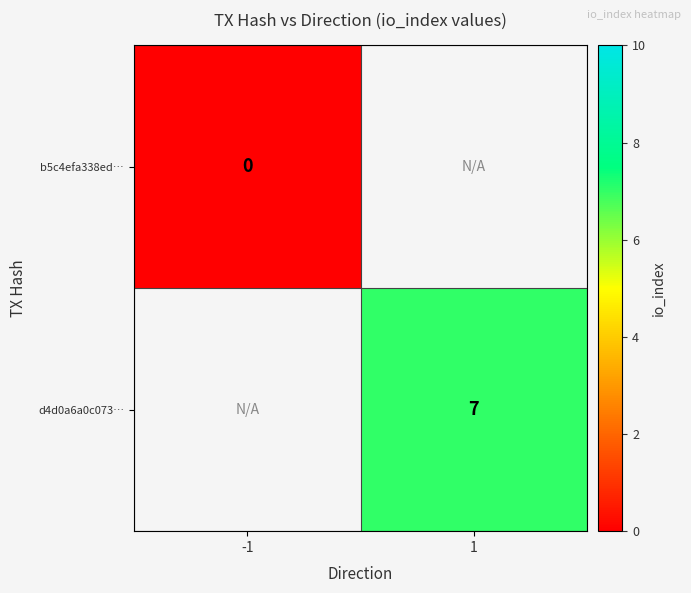

The d4d0a6a0c073… series shows 7 at 1. True or false?

True